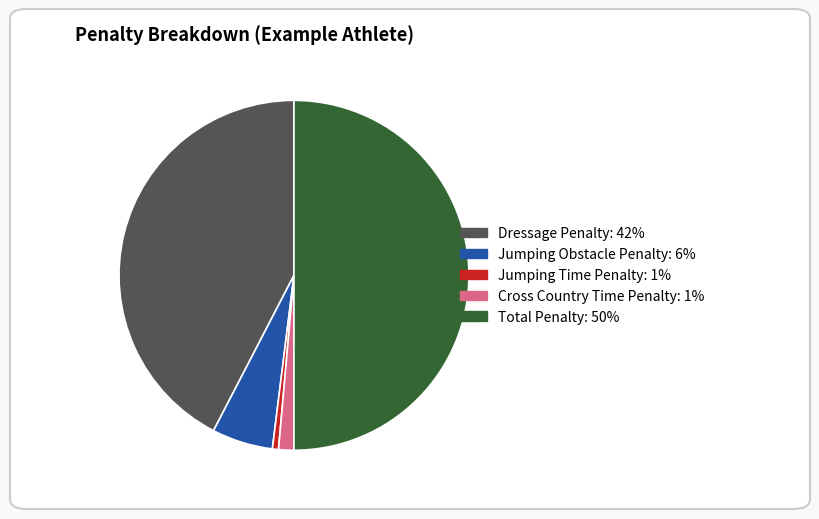

Is it true that Total Penalty is 50% of the pie?

True